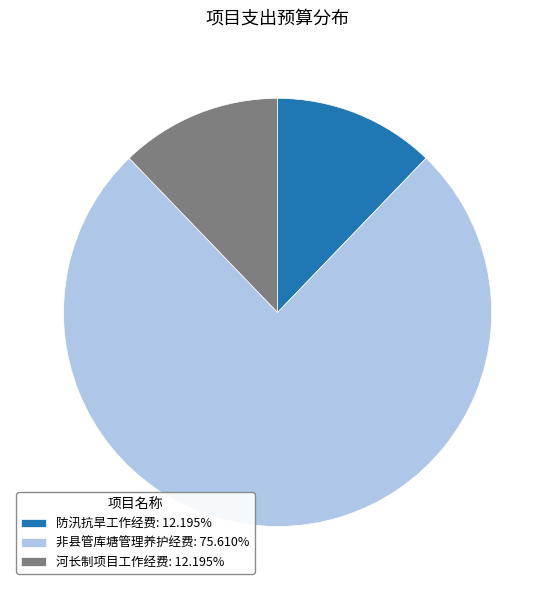

Does any single category account for the majority?

Yes